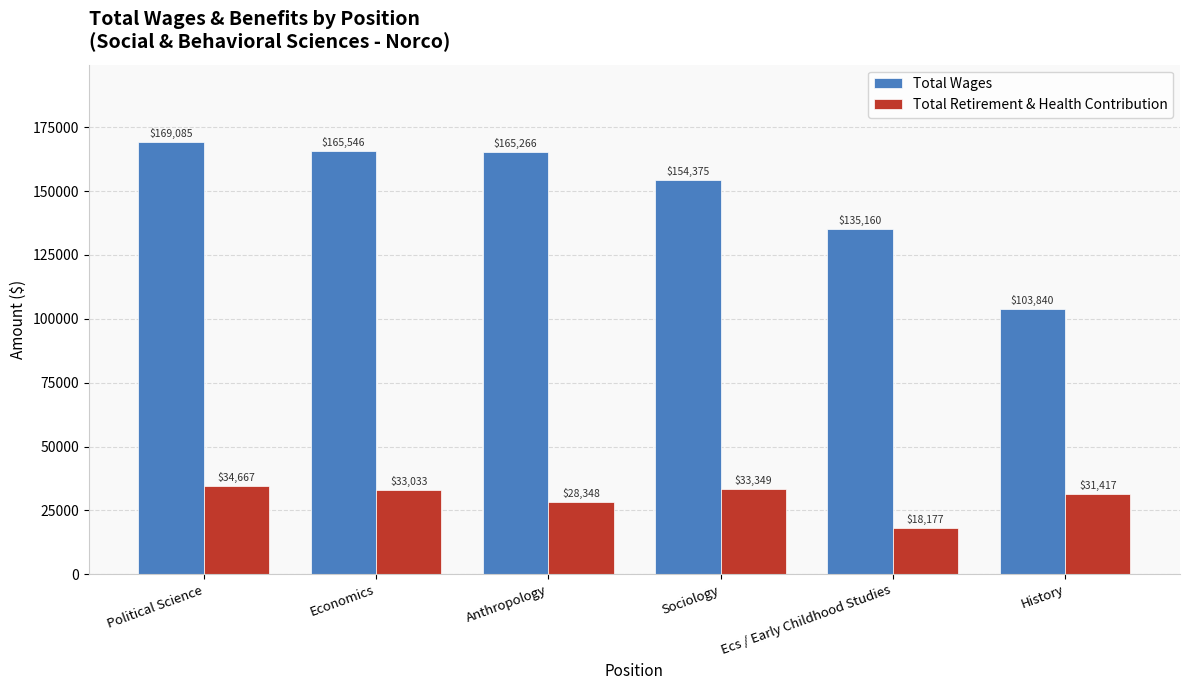

At how many categories does at least one series exceed 83940?

6